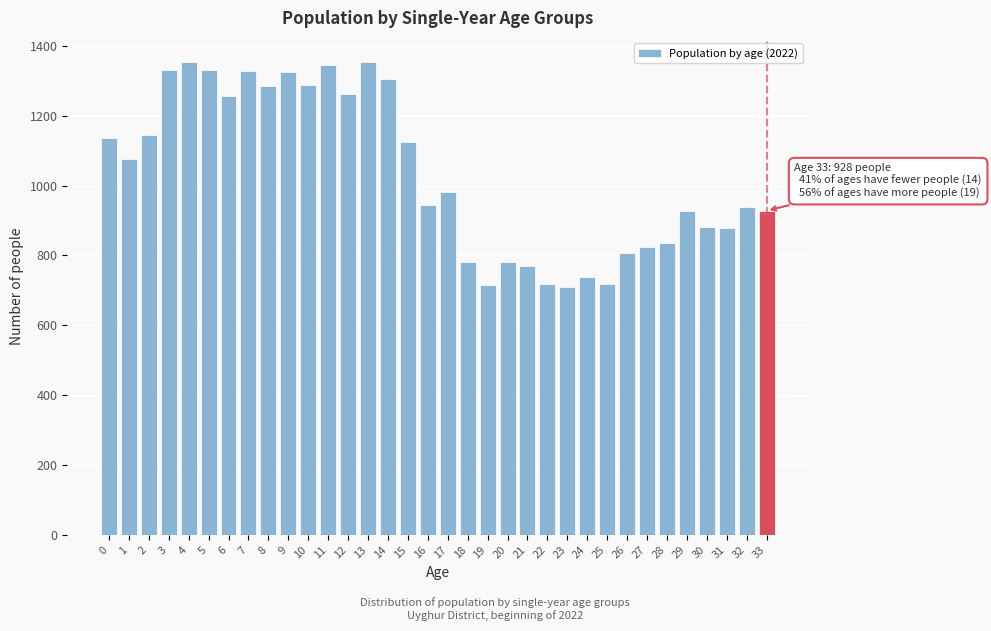

The value at 9 is 2134. True or false?

False